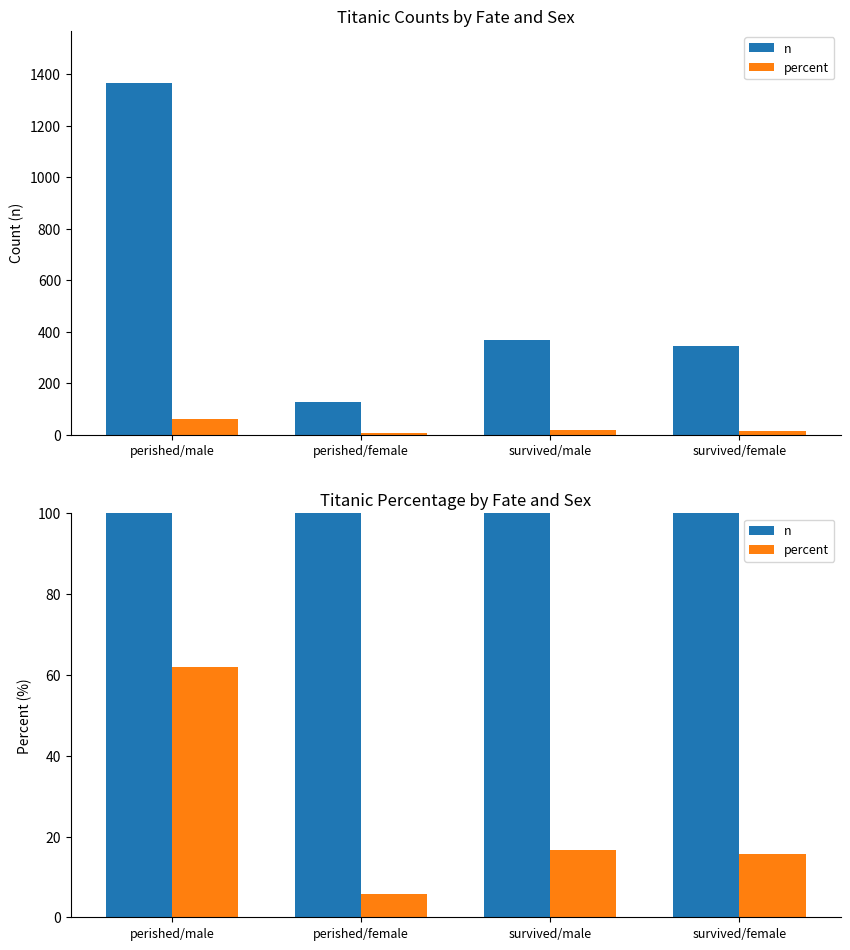

What is the label of the 3rd bar from the right?

perished/female